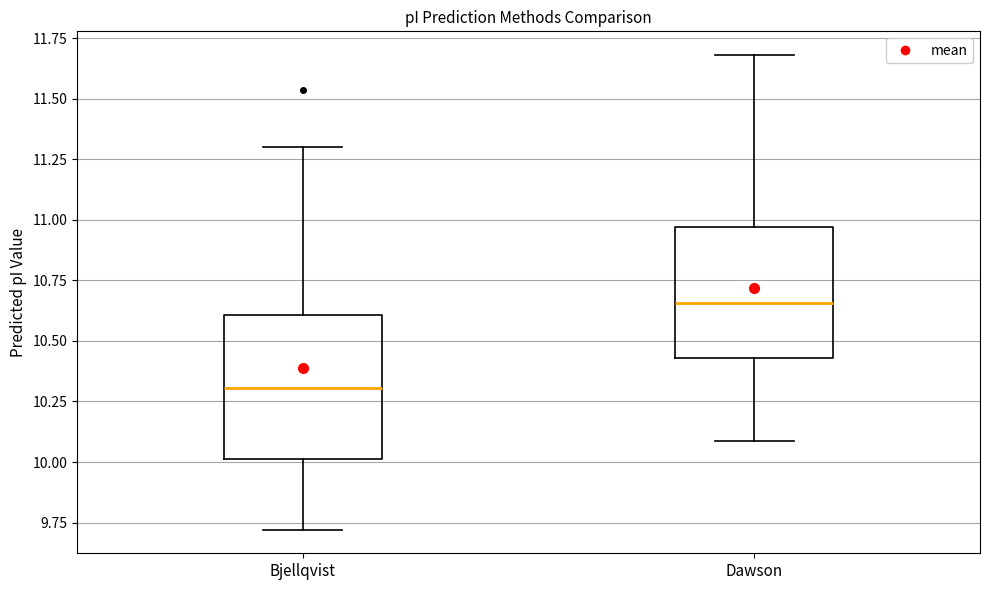

Which box has the highest median line?

Dawson